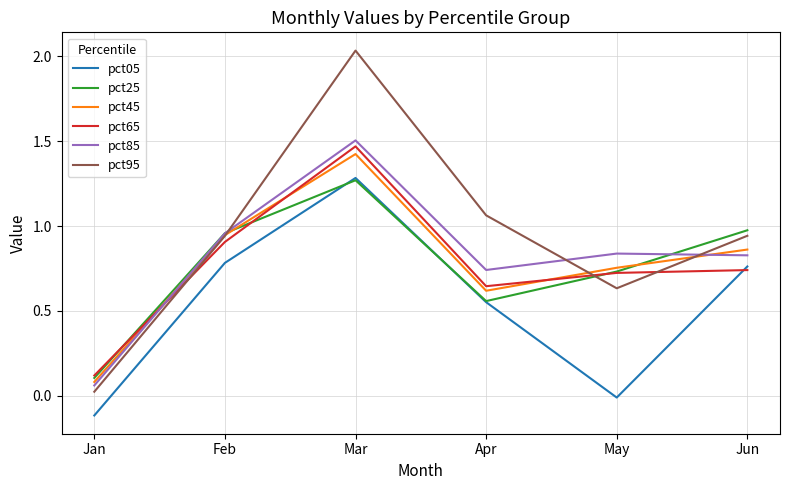

Which category has the lowest value across all series?

Jan